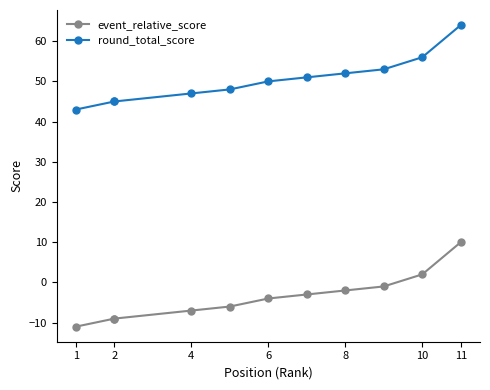

True or false: round_total_score and event_relative_score intersect in this chart.

False